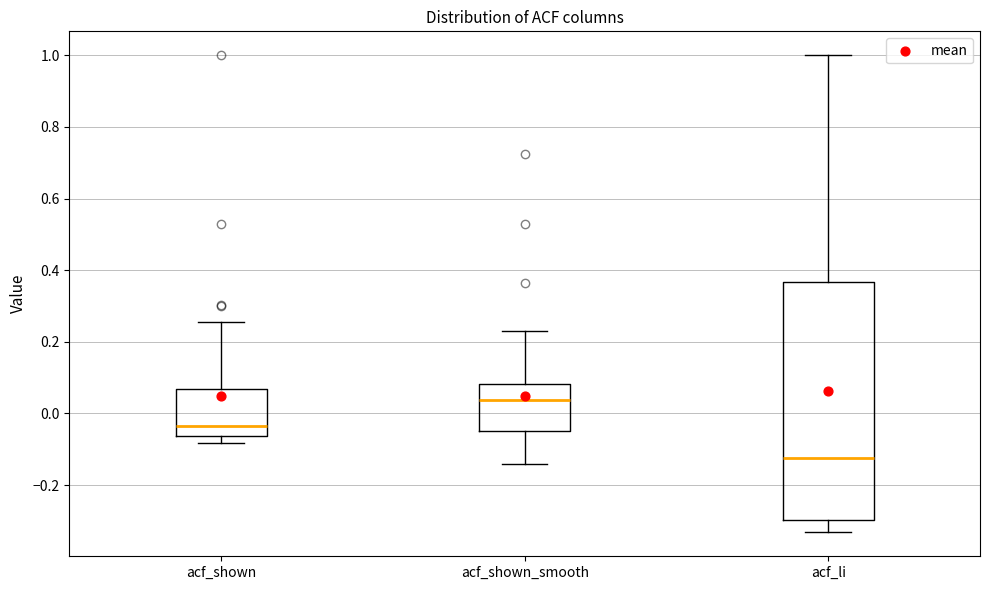

Reading left to right, read every box against the y-axis: the position of its median line, the range the box covers, and the ends of its whiskers. The values are not printed on the chart, so give them approximately, as read against the axis.

acf_shown: median -0.04, box -0.06 to 0.06, whiskers -0.08 to 0.26
acf_shown_smooth: median 0.04, box -0.04 to 0.08, whiskers -0.14 to 0.24
acf_li: median -0.12, box -0.30 to 0.36, whiskers -0.34 to 1.00